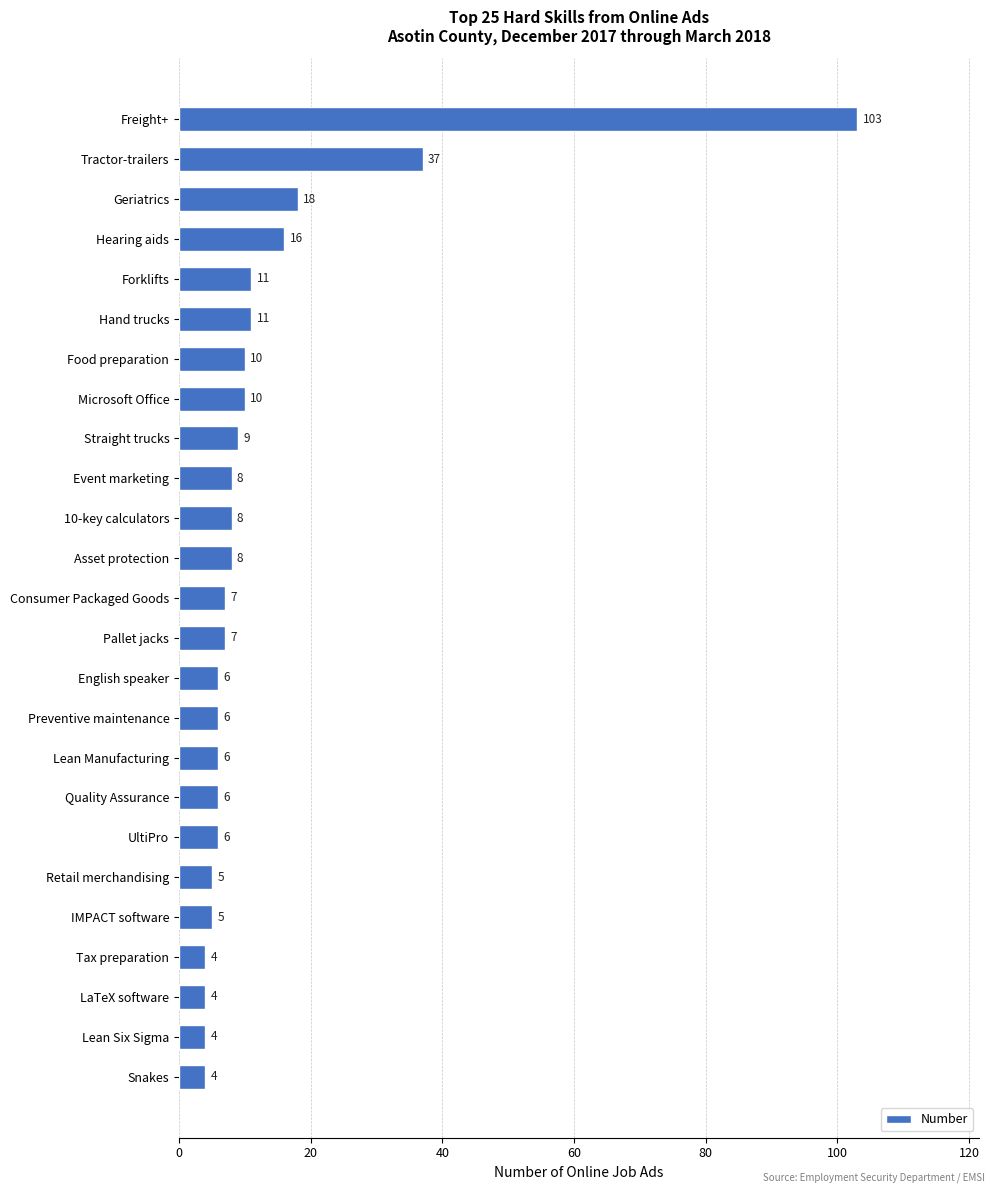

At which label is the value closest to 53?

Tractor-trailers